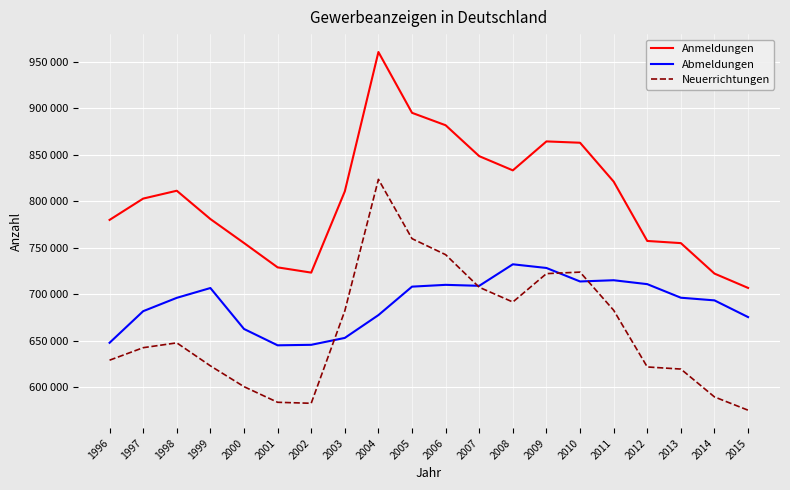

True or false: Abmeldungen has more than 1 points higher than both neighbors.

True